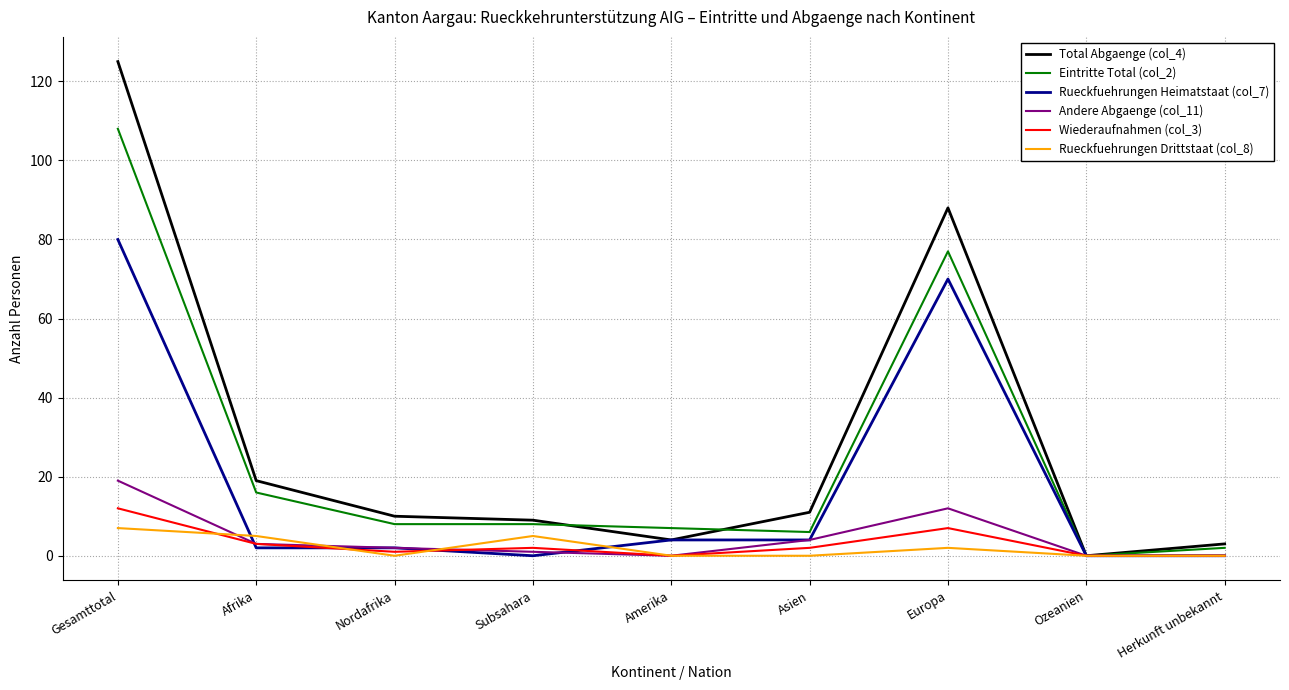

Which series has the widest spread of values?

Total Abgaenge (col_4)